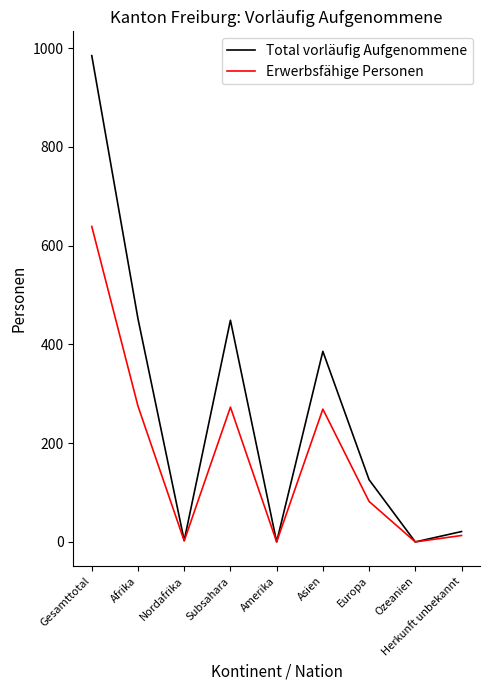

Which series changed the most between Subsahara and Europa?

Total vorläufig Aufgenommene